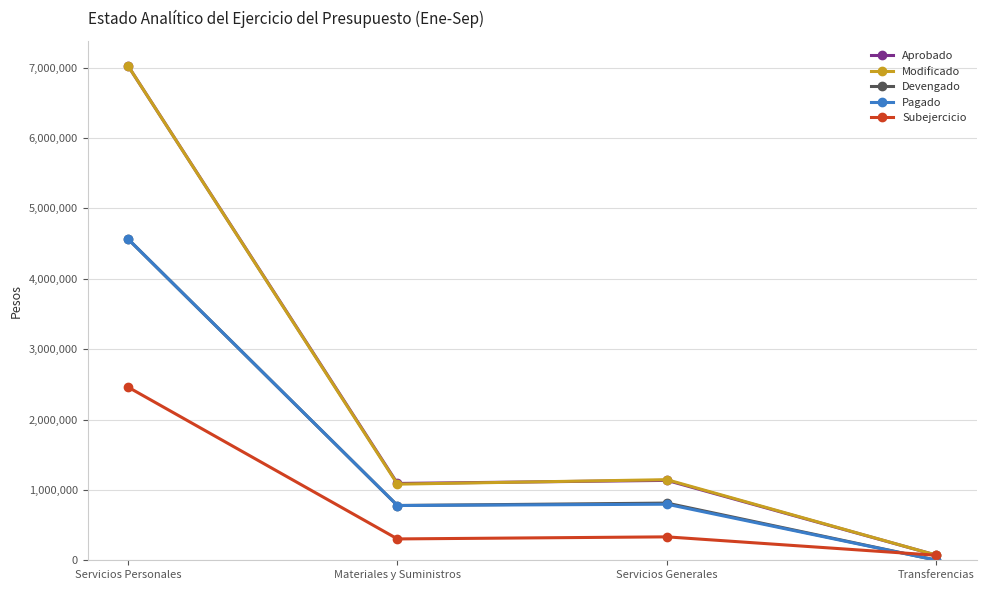

At which category is the sum across all series the highest?

Servicios Personales